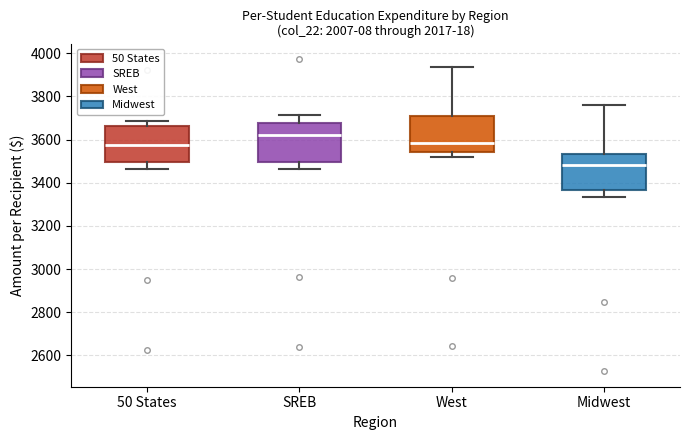

Which box's median line is the lowest?

Midwest